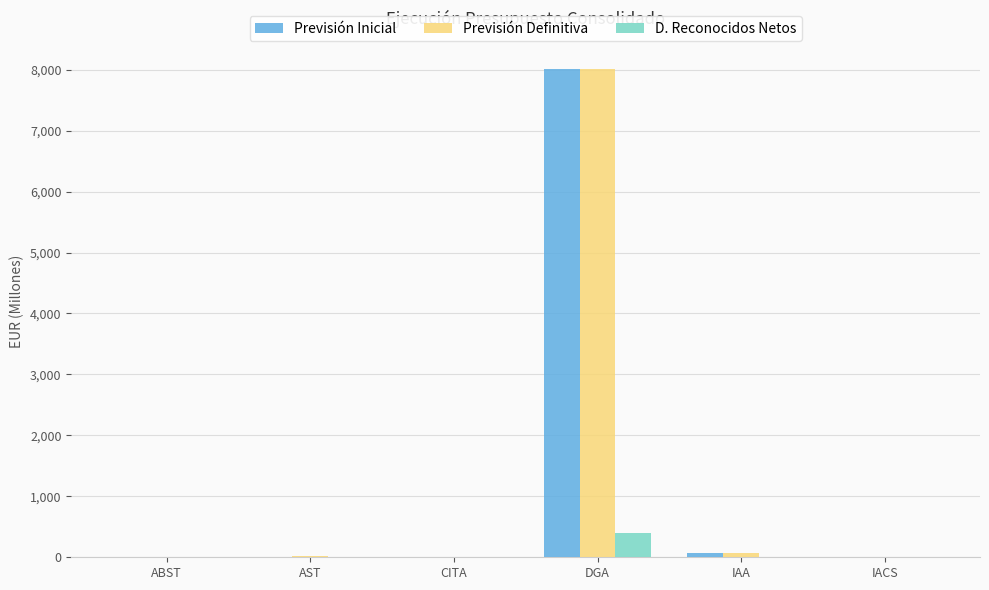

How many values in the Previsión Inicial series exceed 11?

3